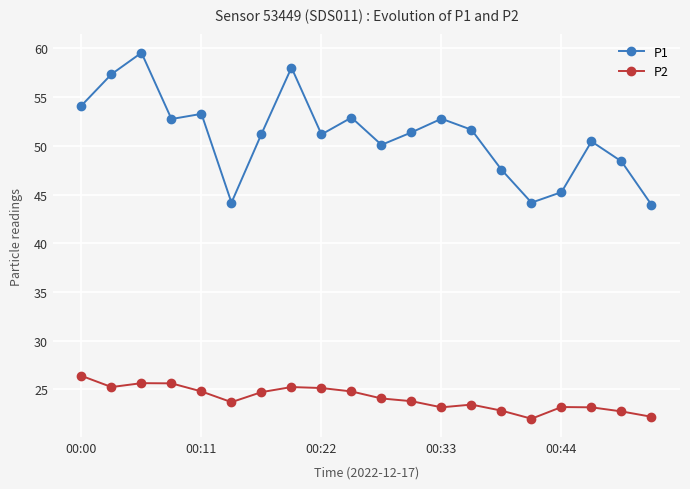

Count the number of data series in this chart.

2